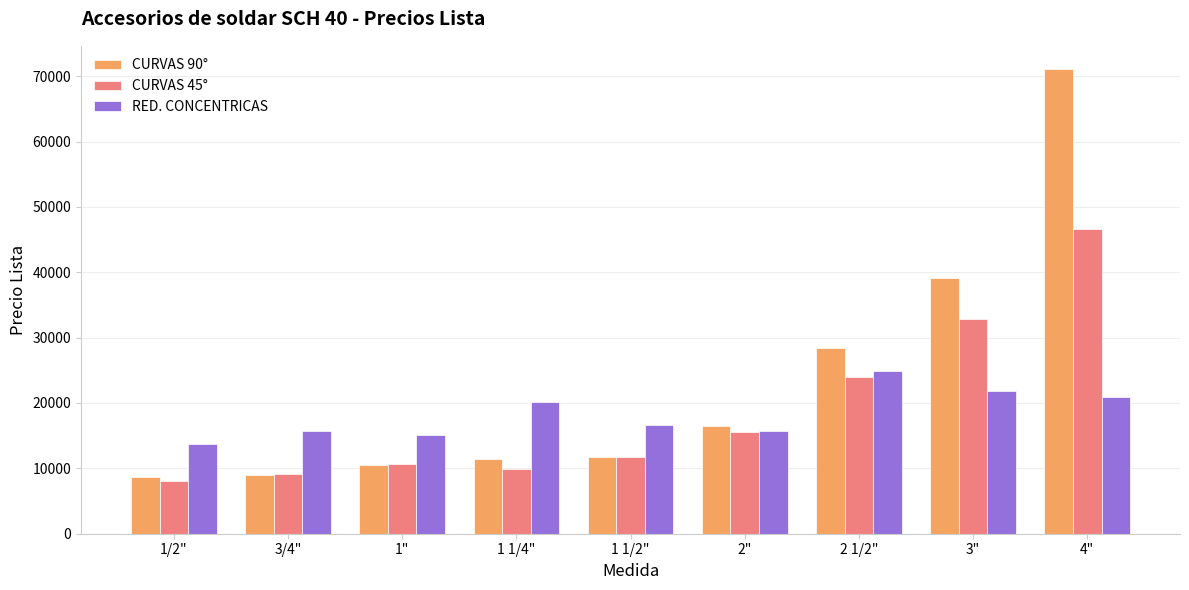

List the series in order of their peak value, highest first.

CURVAS 90°, CURVAS 45°, RED. CONCENTRICAS